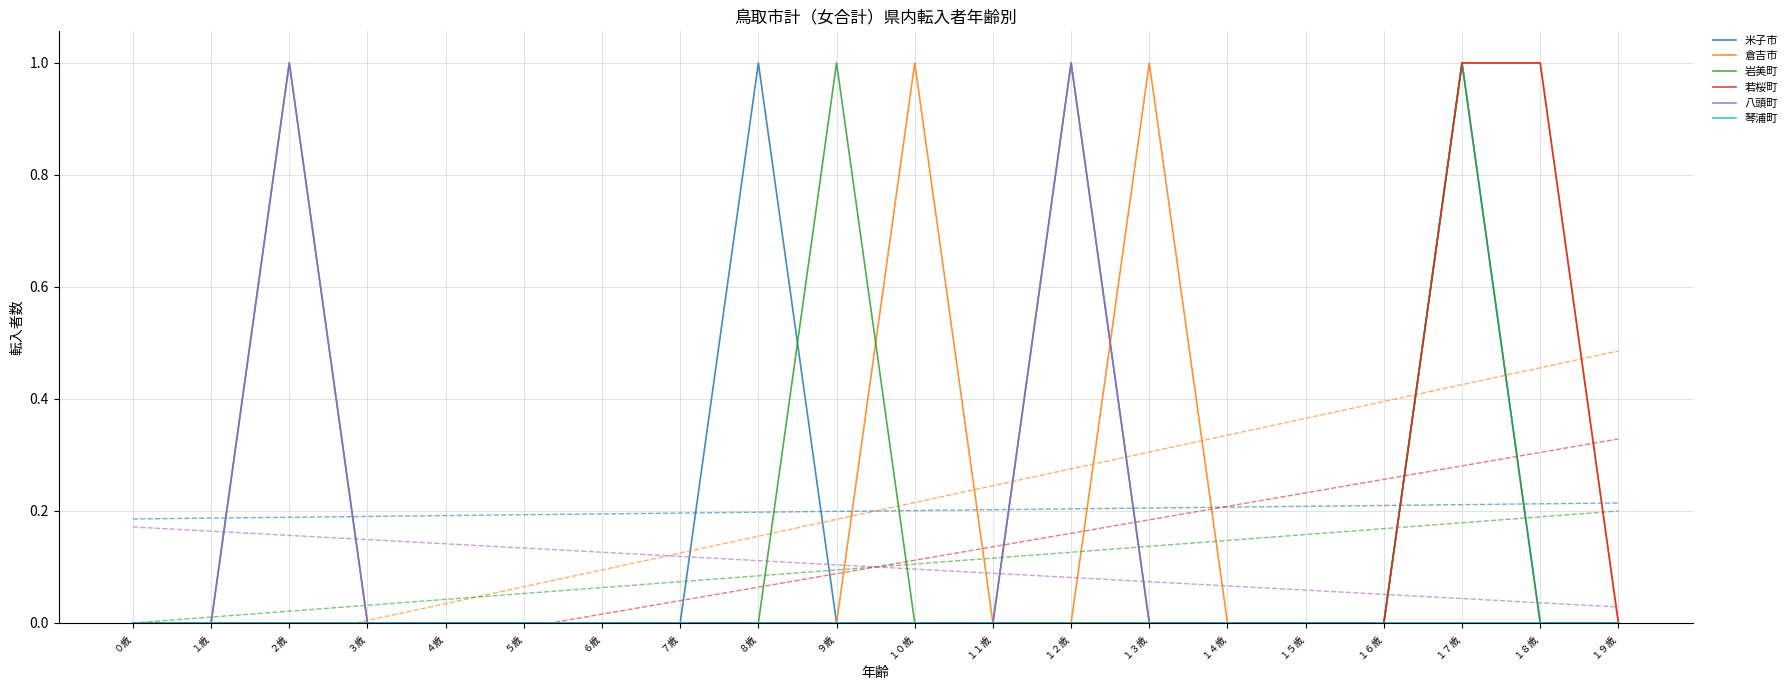

Does the chart display data point markers on the line(s)?

No